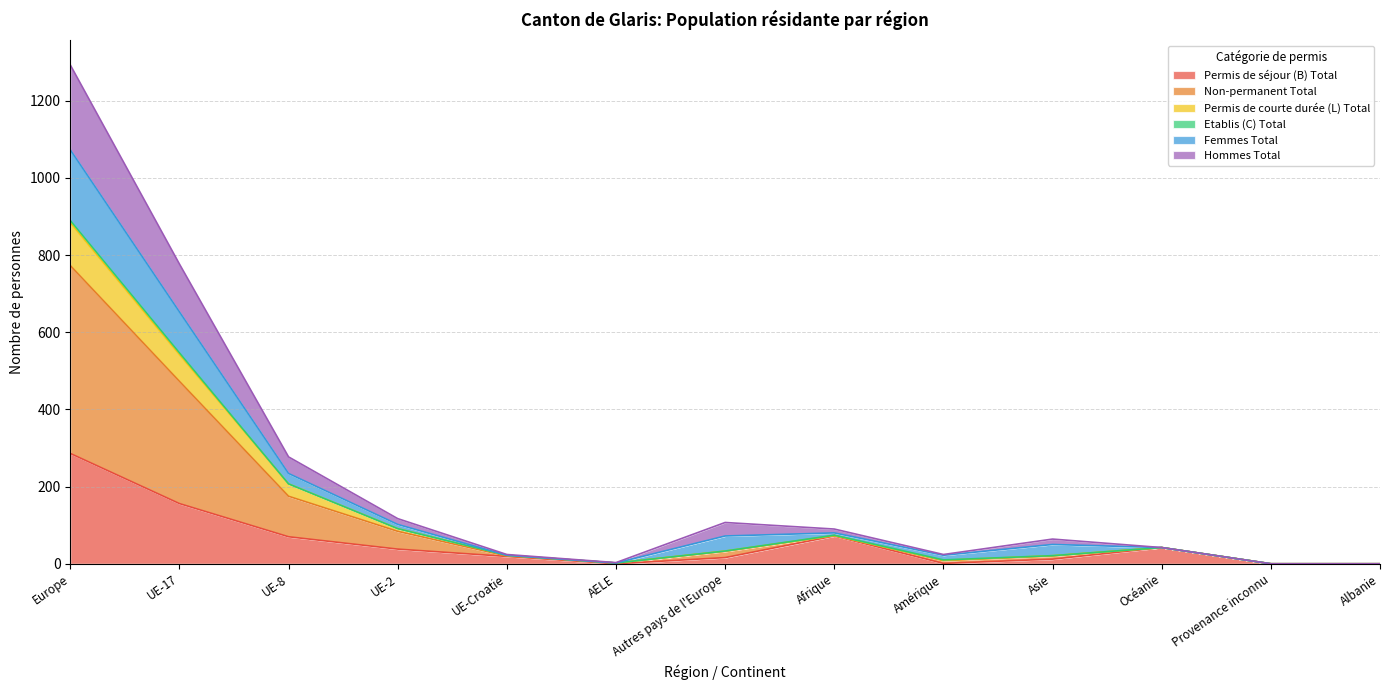

Does the chart have visible grid lines?

Yes